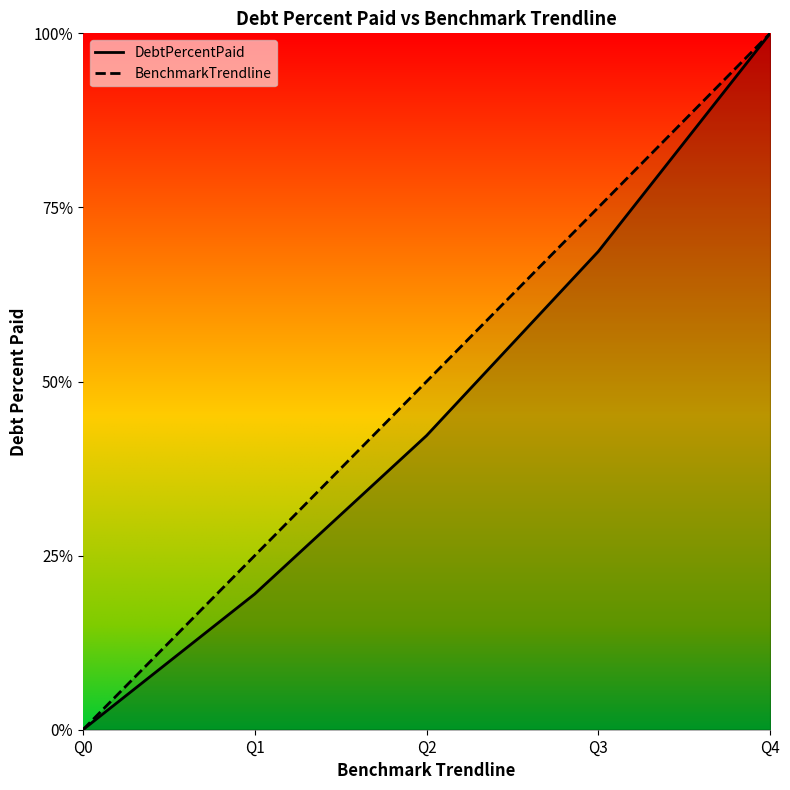

What is the greatest value displayed?

100.0